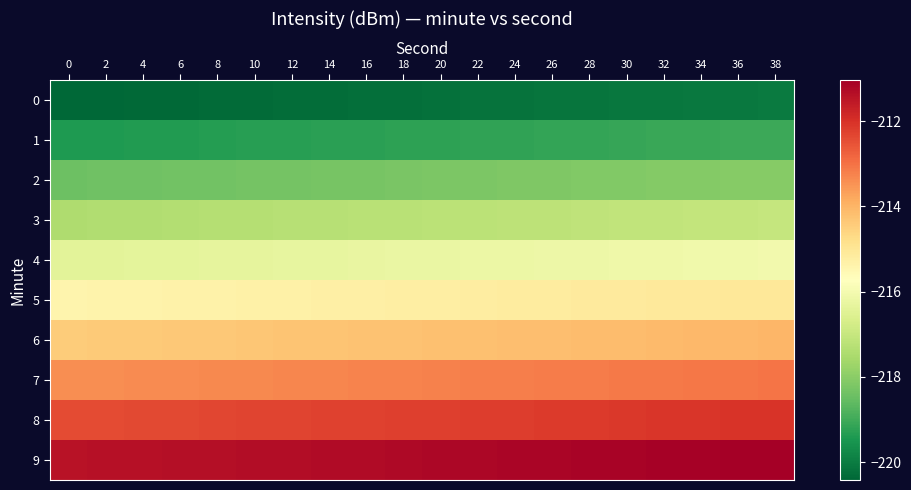

Reading left to right, what are all the values shown in this chart?

0: 0=-220.4	2=-220.4	4=-220.4	6=-220.4	8=-220.3	10=-220.3	12=-220.3	14=-220.3	16=-220.3	18=-220.2	20=-220.2	22=-220.2	24=-220.2	26=-220.2	28=-220.1	30=-220.1	32=-220.1	34=-220.1	36=-220.1	38=-220.0
1: 0=-219.4	2=-219.4	4=-219.4	6=-219.4	8=-219.3	10=-219.3	12=-219.3	14=-219.3	16=-219.3	18=-219.2	20=-219.2	22=-219.2	24=-219.2	26=-219.2	28=-219.1	30=-219.1	32=-219.1	34=-219.1	36=-219.1	38=-219.0
2: 0=-218.4	2=-218.4	4=-218.4	6=-218.4	8=-218.3	10=-218.3	12=-218.3	14=-218.3	16=-218.3	18=-218.2	20=-218.2	22=-218.2	24=-218.2	26=-218.2	28=-218.1	30=-218.1	32=-218.1	34=-218.1	36=-218.1	38=-218.0
3: 0=-217.4	2=-217.4	4=-217.4	6=-217.4	8=-217.3	10=-217.3	12=-217.3	14=-217.3	16=-217.3	18=-217.2	20=-217.2	22=-217.2	24=-217.2	26=-217.2	28=-217.1	30=-217.1	32=-217.1	34=-217.1	36=-217.1	38=-217.0
4: 0=-216.4	2=-216.4	4=-216.4	6=-216.4	8=-216.3	10=-216.3	12=-216.3	14=-216.3	16=-216.3	18=-216.2	20=-216.2	22=-216.2	24=-216.2	26=-216.2	28=-216.1	30=-216.1	32=-216.1	34=-216.1	36=-216.1	38=-216.0
5: 0=-215.4	2=-215.4	4=-215.4	6=-215.4	8=-215.3	10=-215.3	12=-215.3	14=-215.3	16=-215.3	18=-215.2	20=-215.2	22=-215.2	24=-215.2	26=-215.2	28=-215.1	30=-215.1	32=-215.1	34=-215.1	36=-215.1	38=-215.0
6: 0=-214.4	2=-214.4	4=-214.4	6=-214.4	8=-214.3	10=-214.3	12=-214.3	14=-214.3	16=-214.3	18=-214.2	20=-214.2	22=-214.2	24=-214.2	26=-214.2	28=-214.1	30=-214.1	32=-214.1	34=-214.1	36=-214.1	38=-214.0
7: 0=-213.4	2=-213.4	4=-213.4	6=-213.4	8=-213.3	10=-213.3	12=-213.3	14=-213.3	16=-213.3	18=-213.2	20=-213.2	22=-213.2	24=-213.2	26=-213.2	28=-213.1	30=-213.1	32=-213.1	34=-213.1	36=-213.1	38=-213.0
8: 0=-212.4	2=-212.4	4=-212.4	6=-212.4	8=-212.3	10=-212.3	12=-212.3	14=-212.3	16=-212.3	18=-212.2	20=-212.2	22=-212.2	24=-212.2	26=-212.2	28=-212.1	30=-212.1	32=-212.1	34=-212.1	36=-212.1	38=-212.0
9: 0=-211.4	2=-211.4	4=-211.4	6=-211.4	8=-211.3	10=-211.3	12=-211.3	14=-211.3	16=-211.3	18=-211.2	20=-211.2	22=-211.2	24=-211.2	26=-211.2	28=-211.1	30=-211.1	32=-211.1	34=-211.1	36=-211.1	38=-211.0